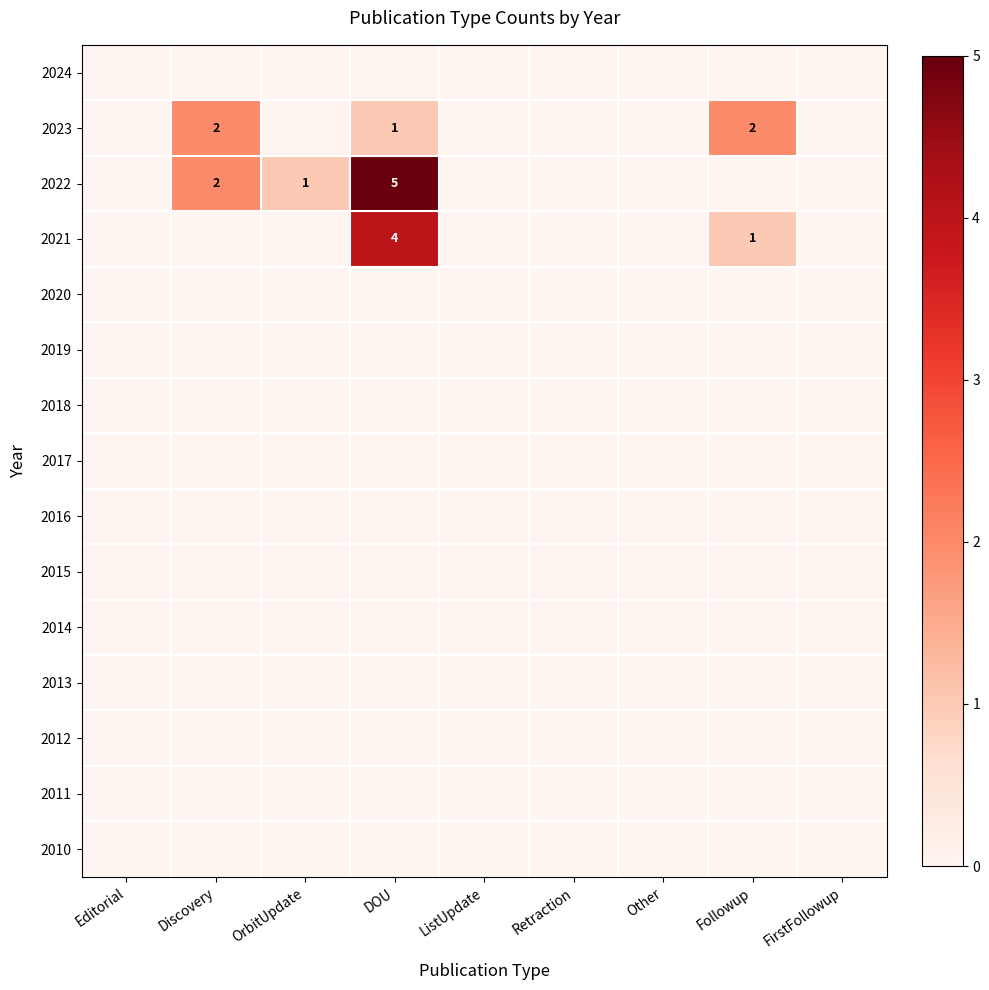

Which category has the highest value in the 2014 series?

Editorial